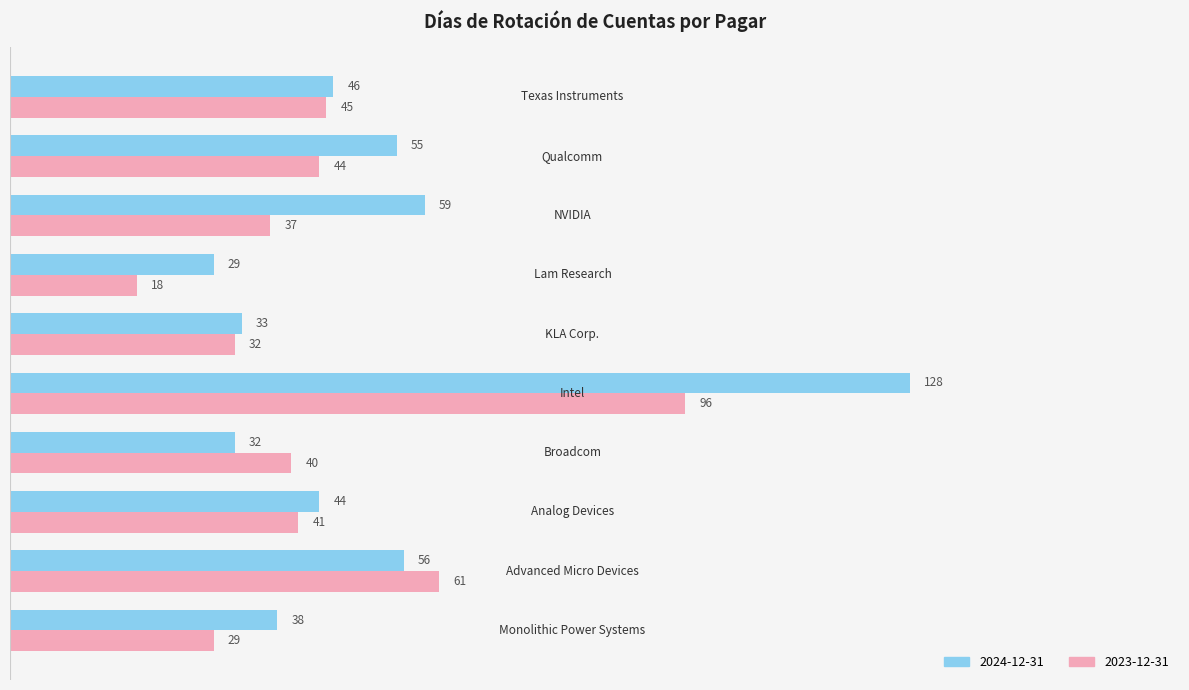

What is the difference between the maximum and minimum values in the 2024-12-31 series?

99